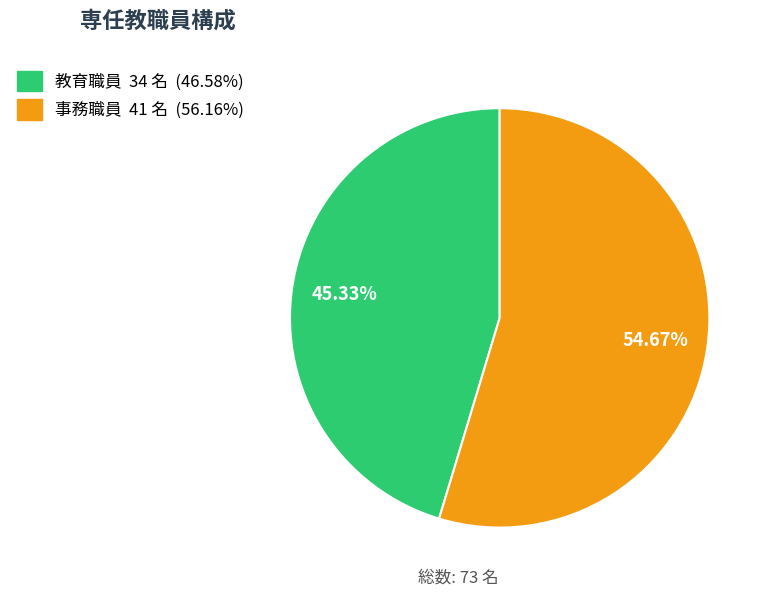

To the nearest percent, what is the combined percentage of 事務職員 and 教育職員?

100%